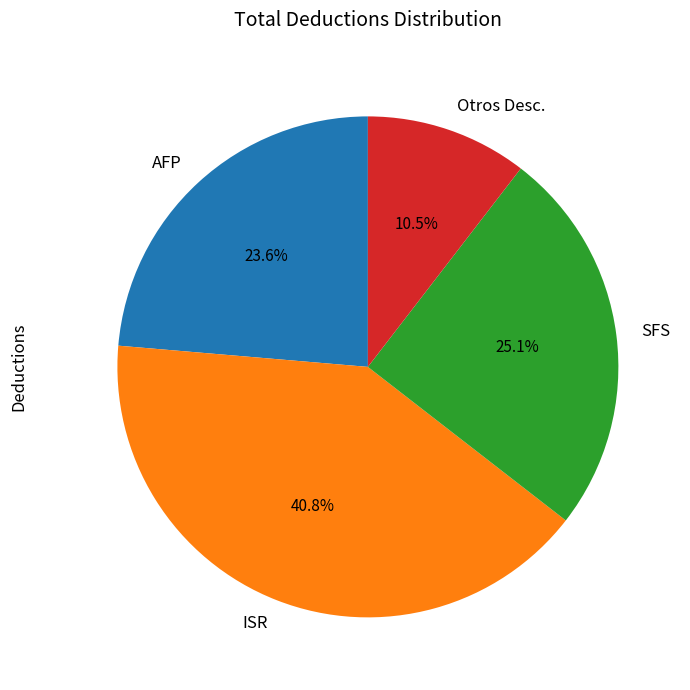

How many slices are in this pie chart?

4